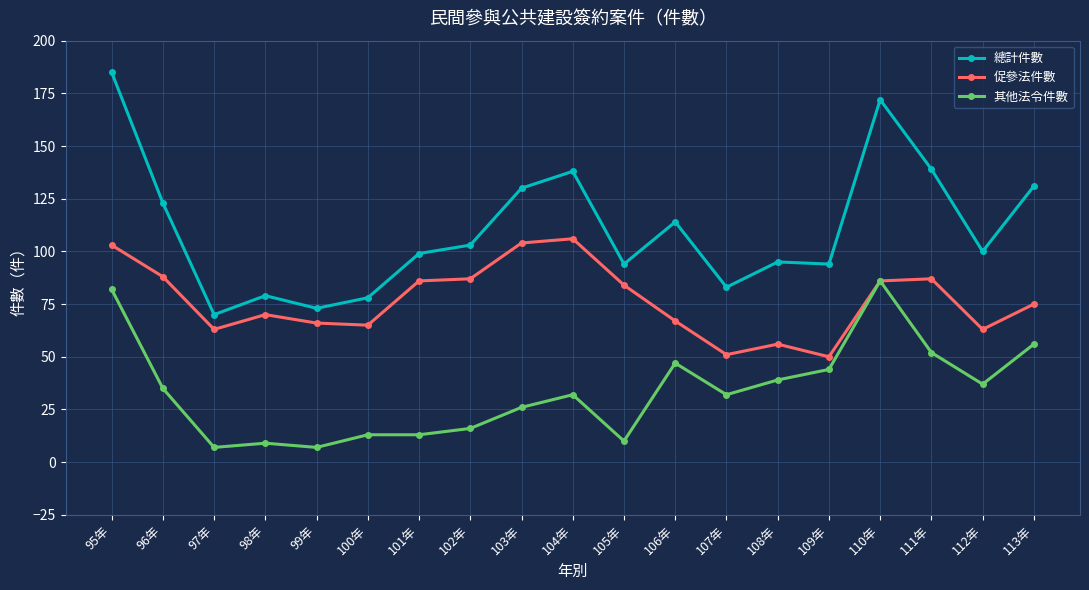

True or false: 總計件數 and 促參法件數 intersect in this chart.

False